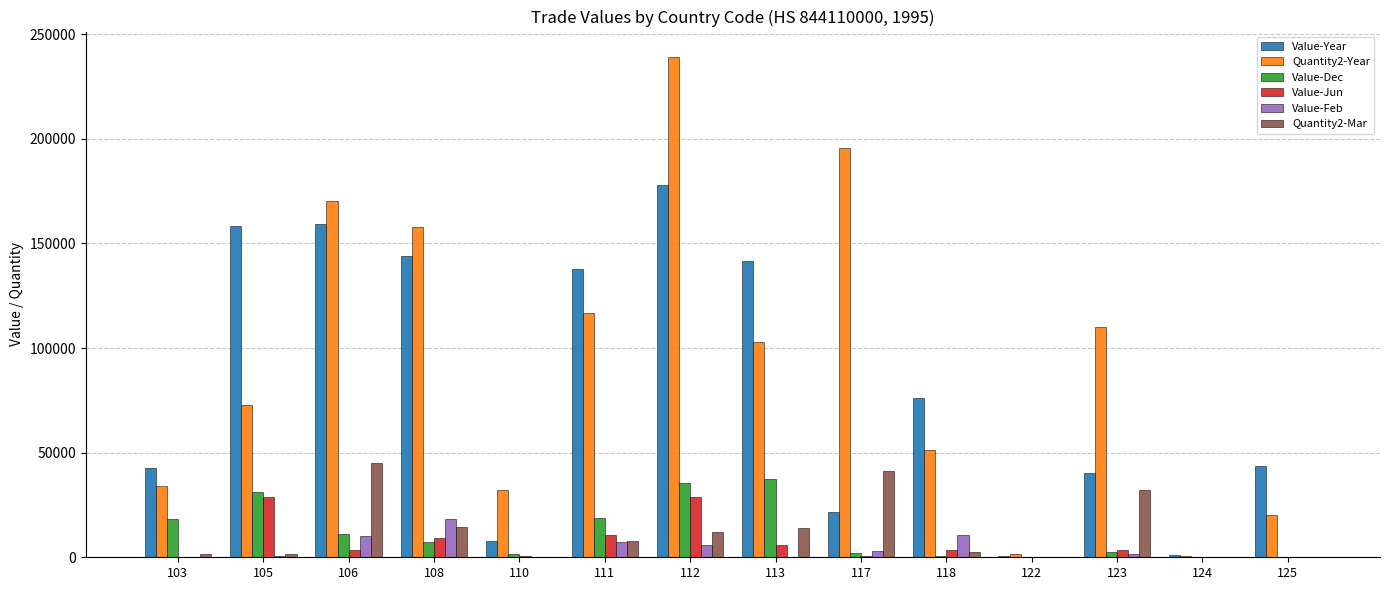

The value of Quantity2-Year at 123 is 192606. True or false?

False